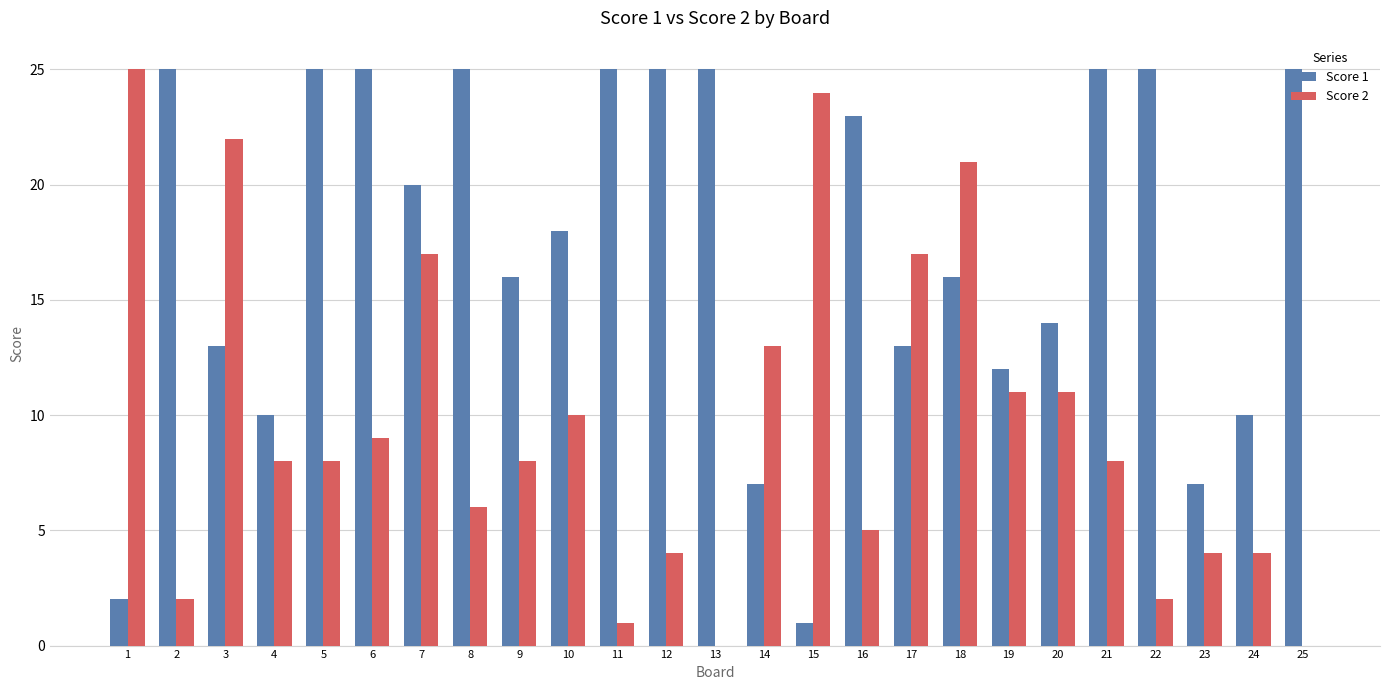

The Score 1 series shows 23 at 16. True or false?

True